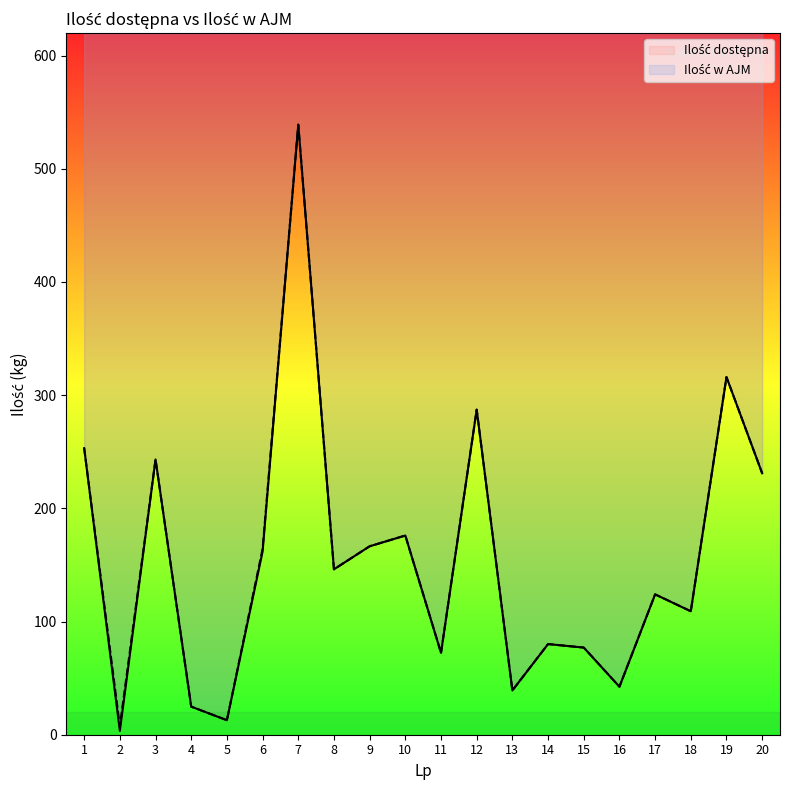

Rank the series by their average value, from lowest to highest.

Ilość dostępna, Ilość w AJM